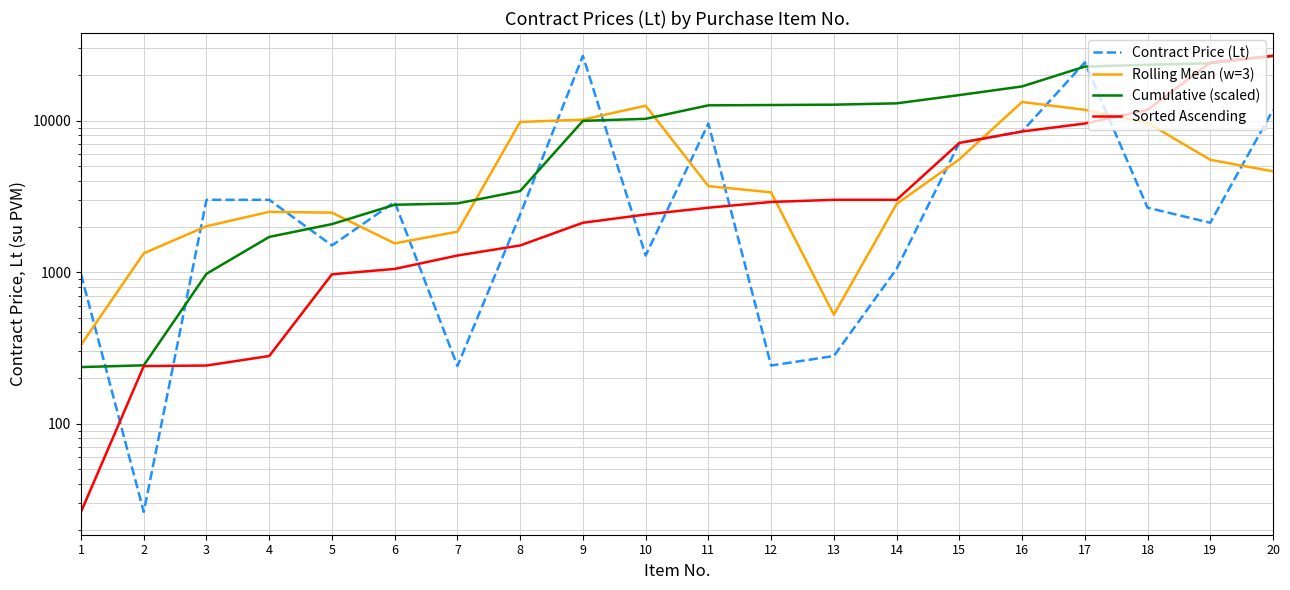

What is the difference between the maximum and minimum values in the Rolling Mean (w=3) series?

12931.9